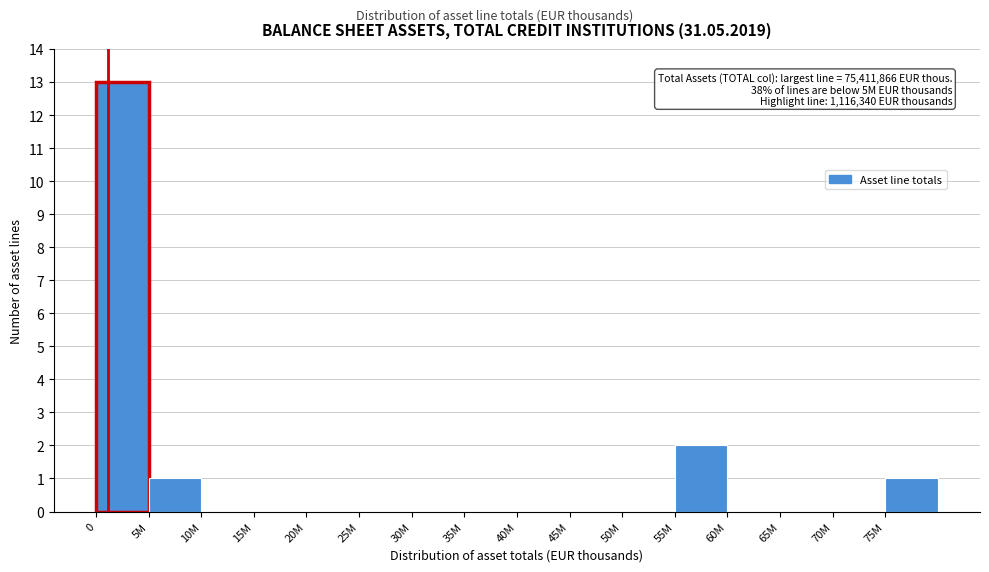

Reading left to right, list all the values displayed in this chart.

0=13	5M=1	10M=0	15M=0	20M=0	25M=0	30M=0	35M=0	40M=0	45M=0	50M=0	55M=2	60M=0	65M=0	70M=0	75M=1